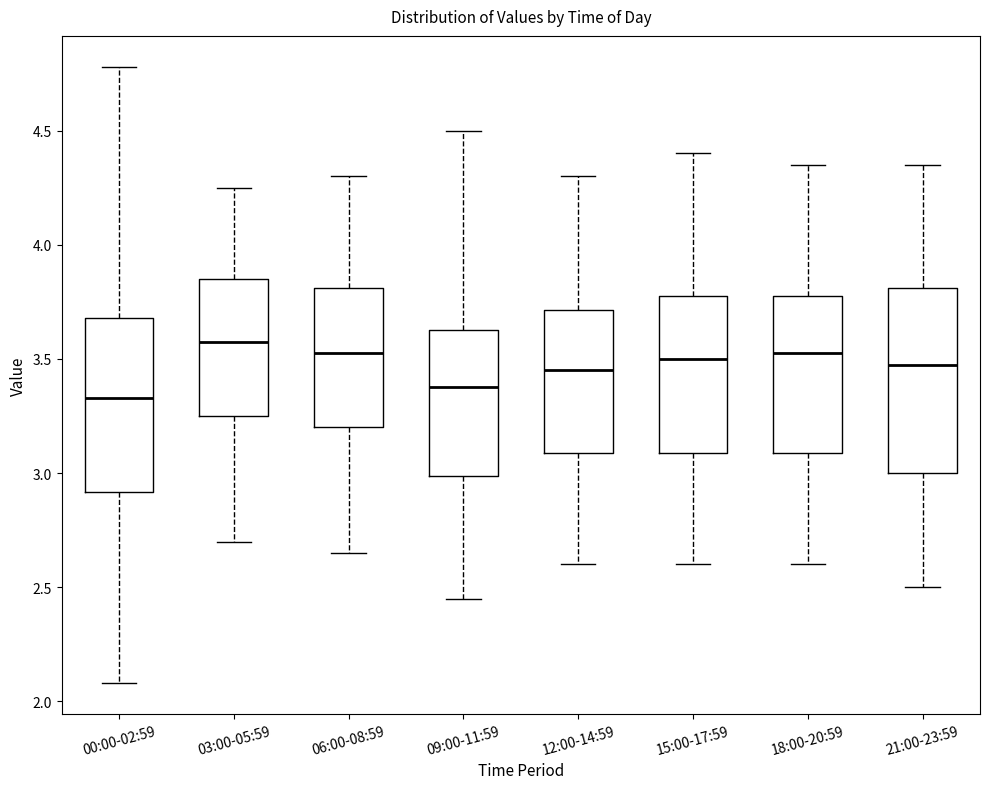

Reading left to right, read every box against the y-axis: the position of its median line, the range the box covers, and the ends of its whiskers. The values are not printed on the chart, so give them approximately, as read against the axis.

00:00-02:59: median 3.35, box 2.90 to 3.70, whiskers 2.10 to 4.80
03:00-05:59: median 3.60, box 3.25 to 3.85, whiskers 2.70 to 4.25
06:00-08:59: median 3.55, box 3.20 to 3.80, whiskers 2.65 to 4.30
09:00-11:59: median 3.40, box 3.00 to 3.65, whiskers 2.45 to 4.50
12:00-14:59: median 3.45, box 3.10 to 3.70, whiskers 2.60 to 4.30
15:00-17:59: median 3.50, box 3.10 to 3.80, whiskers 2.60 to 4.40
18:00-20:59: median 3.55, box 3.10 to 3.80, whiskers 2.60 to 4.35
21:00-23:59: median 3.50, box 3.00 to 3.80, whiskers 2.50 to 4.35